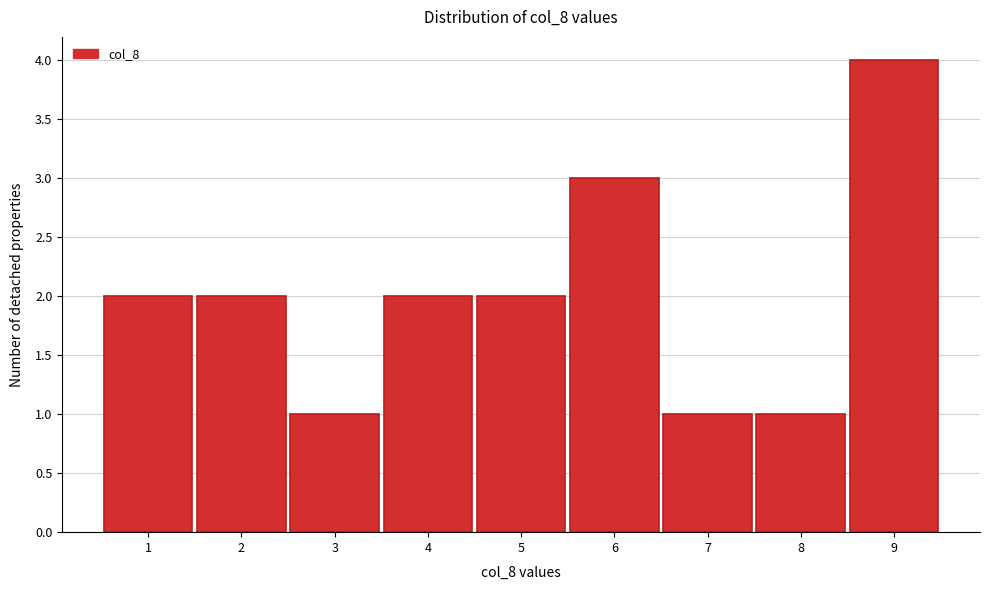

Over which range of the x-axis is the bar tallest?

8.5 to 9.5